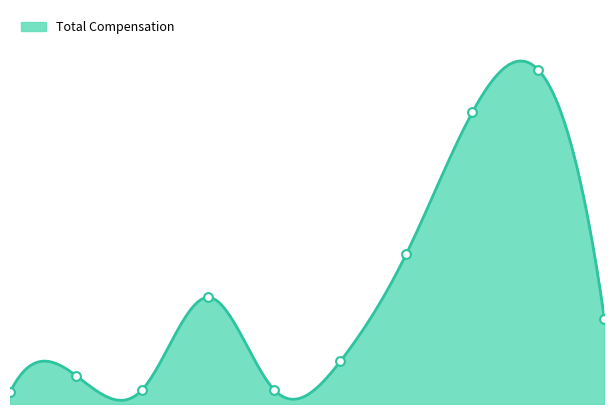

What is the ratio of the value at 2018 to the value at 2023?

0.3